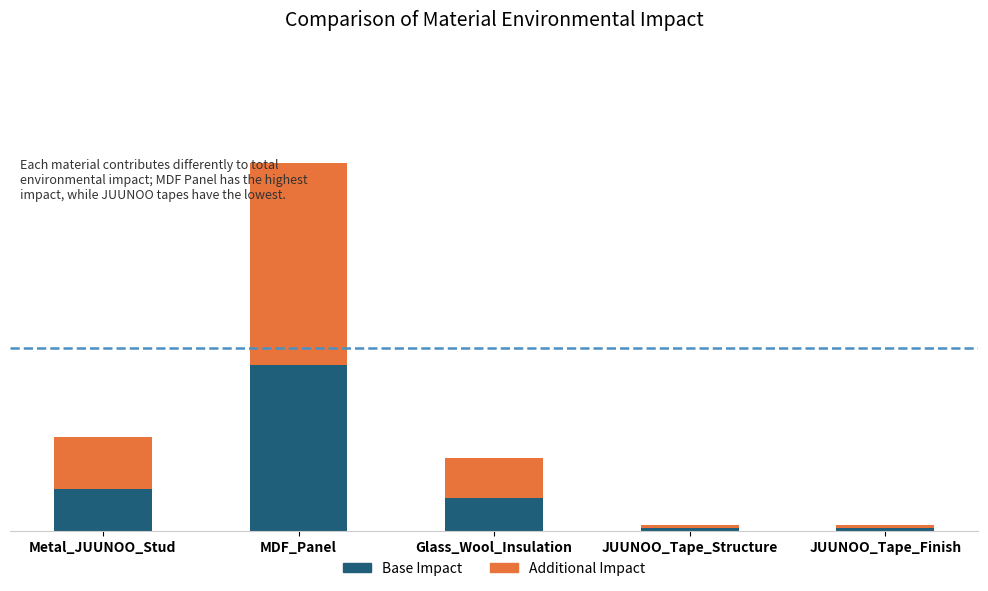

What are all the series names shown in the legend?

Base Impact, Additional Impact